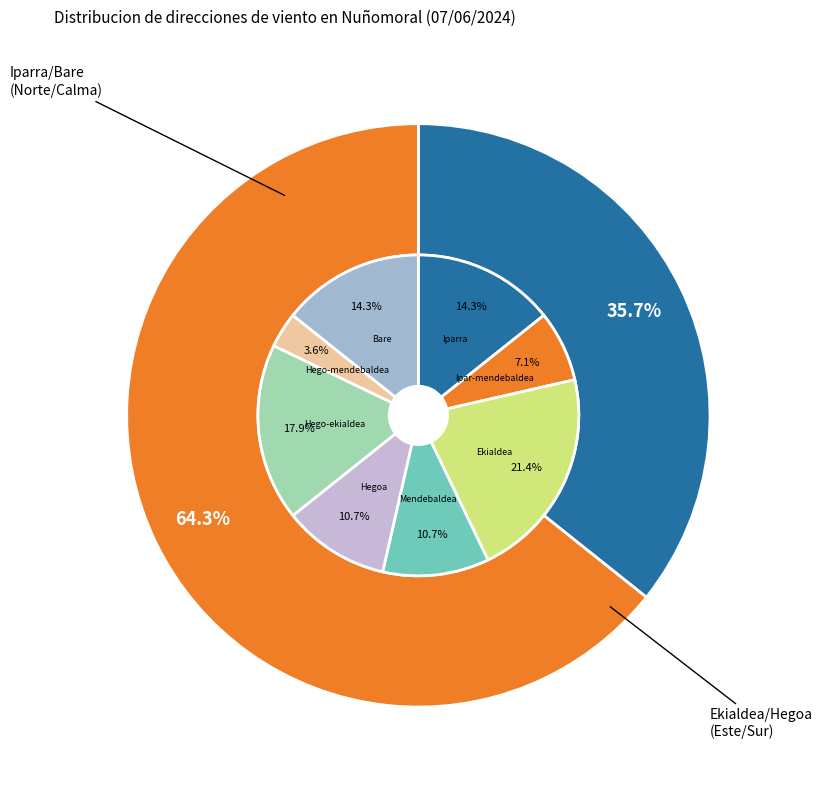

Which slice is the largest?

Ekialdea